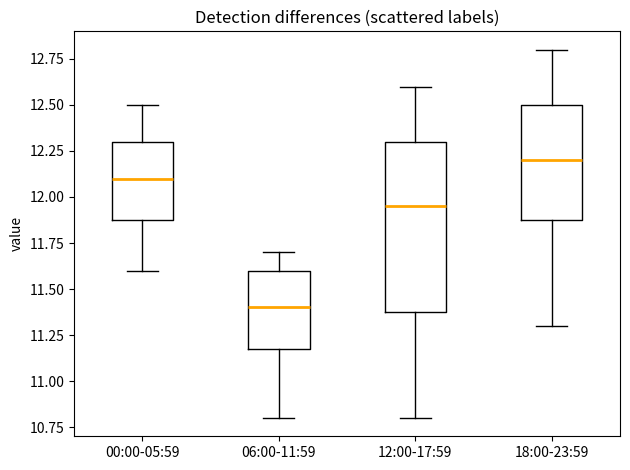

Where is the lower edge of the box for 18:00-23:59 on the y-axis? The values are not printed on the chart, so give them approximately, as read against the axis.

11.90